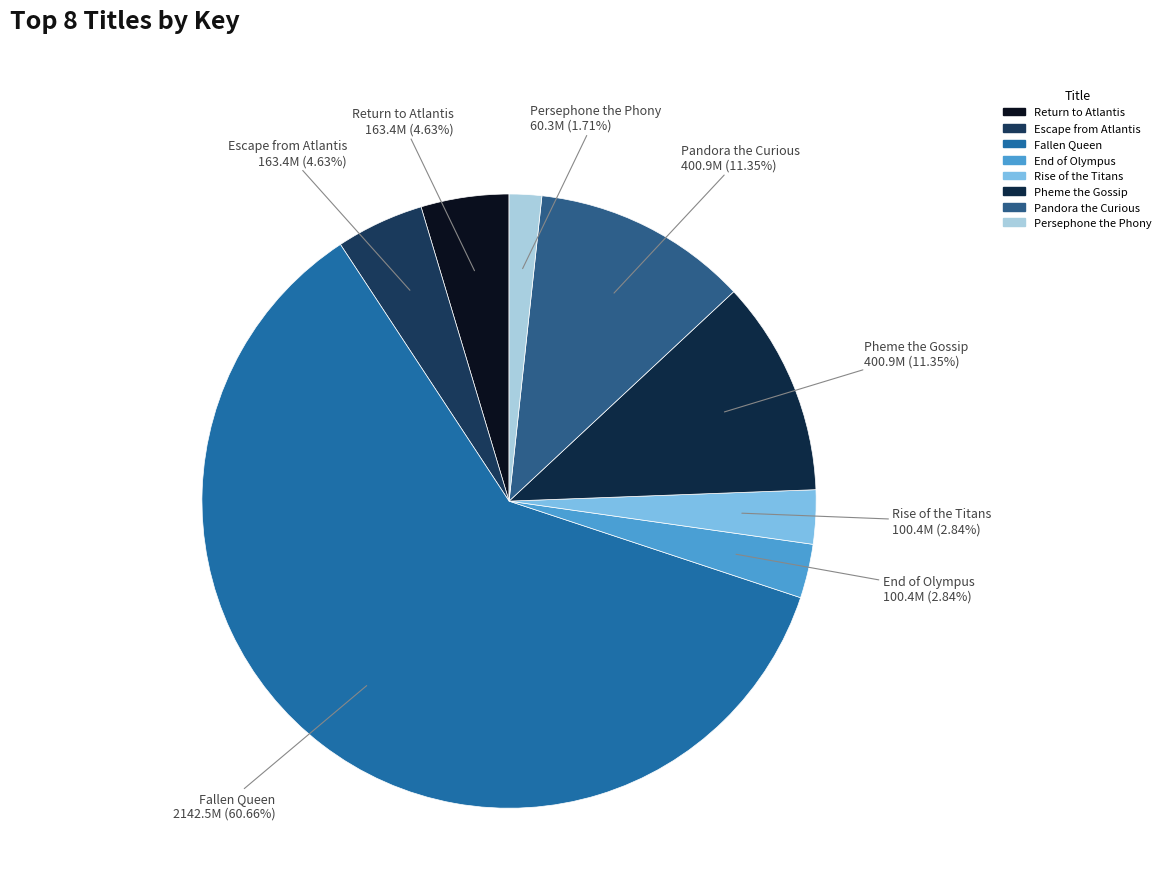

To the nearest percent, what is the difference between the largest and smallest slice percentages?

59%